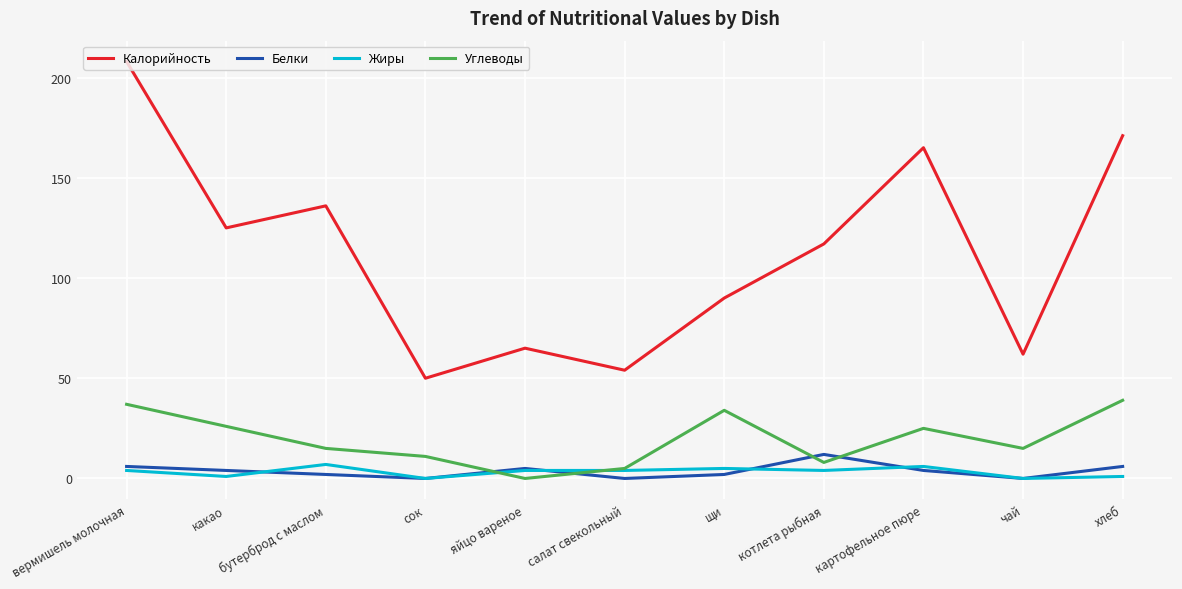

Which series has the largest range (max minus min)?

Калорийность